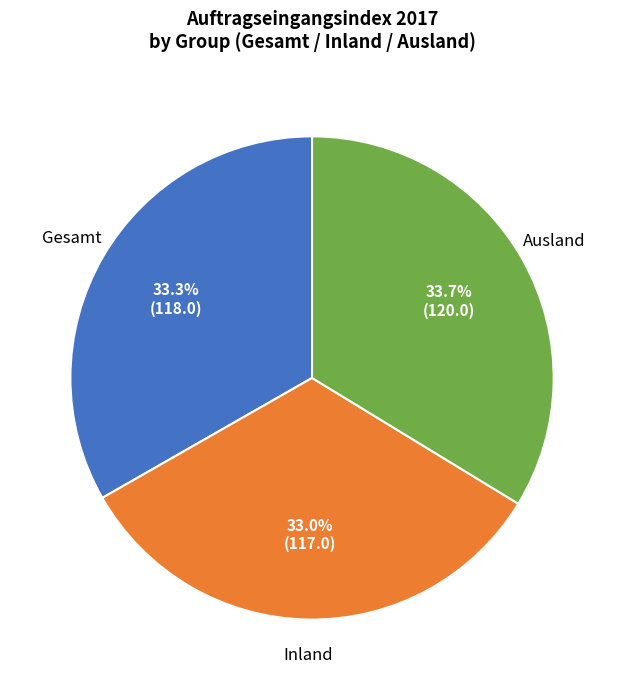

How many slices are in this pie chart?

3